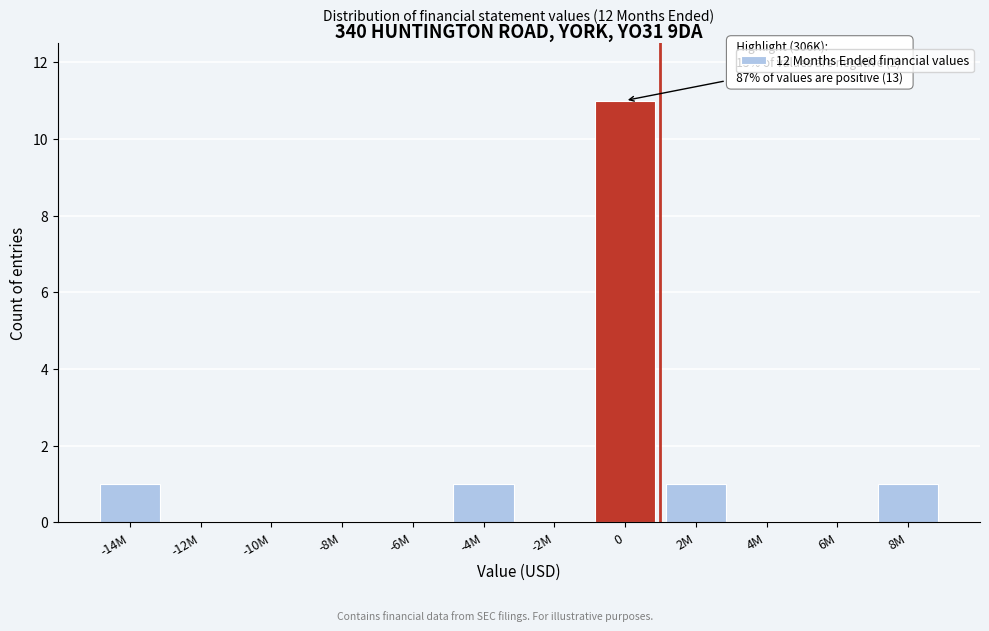

Reading left to right, extract all data points from this chart.

-14M=1	-12M=0	-10M=0	-8M=0	-6M=0	-4M=1	-2M=0	0=11	2M=1	4M=0	6M=0	8M=1